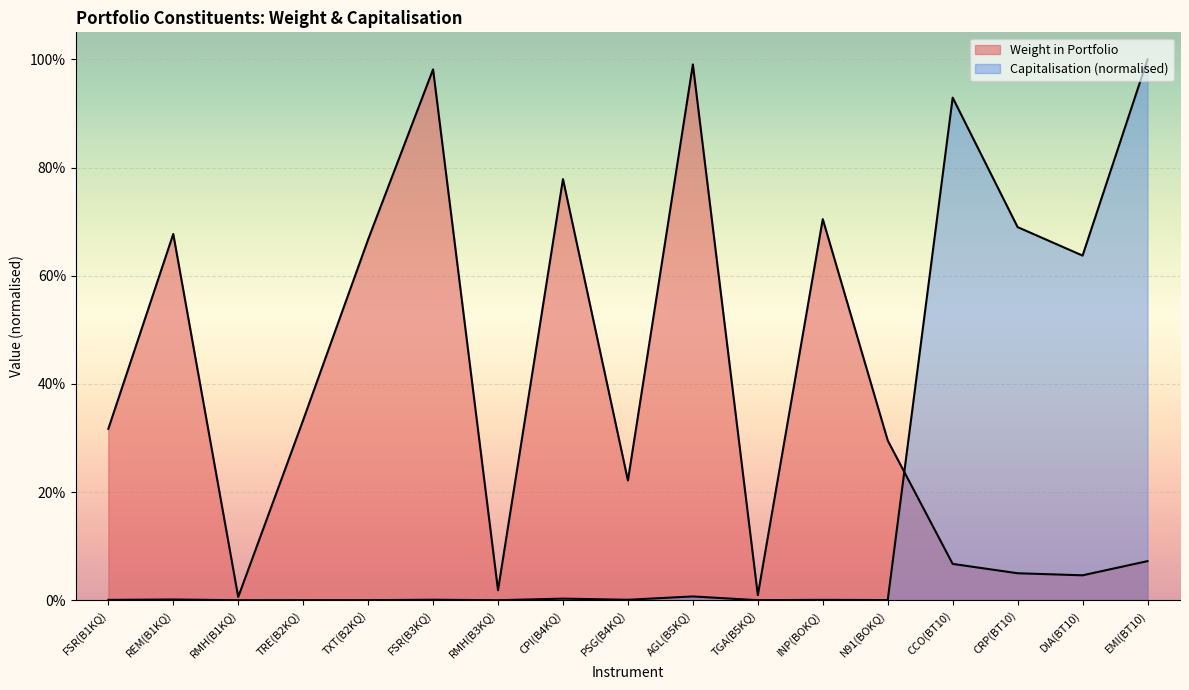

Does the chart display data point markers on the line(s)?

No